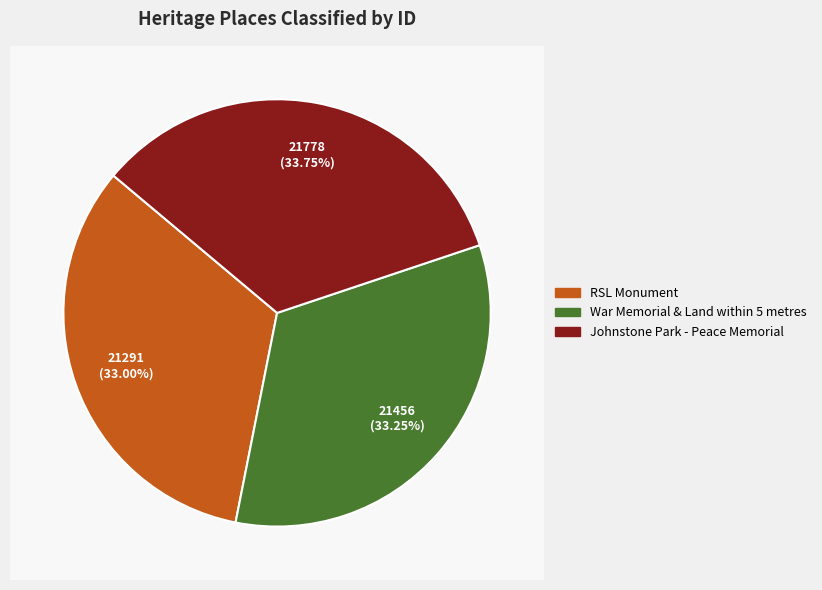

To the nearest percent, what is the average slice percentage?

33%